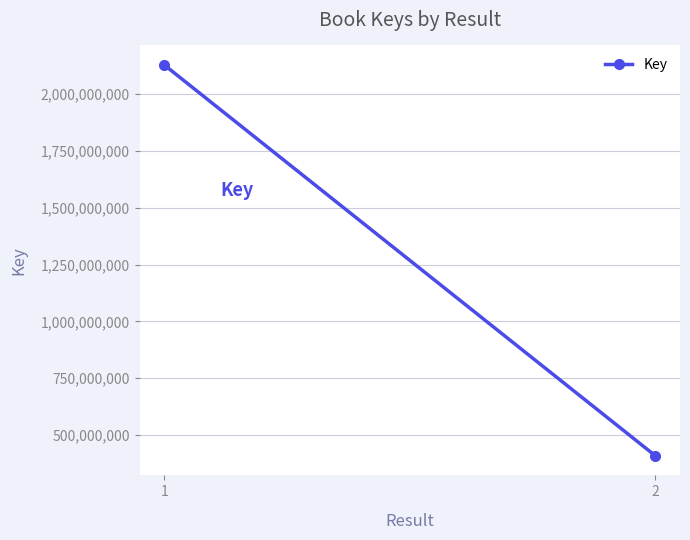

Reading left to right, what are all the values shown in this chart?

2128808557	408004600